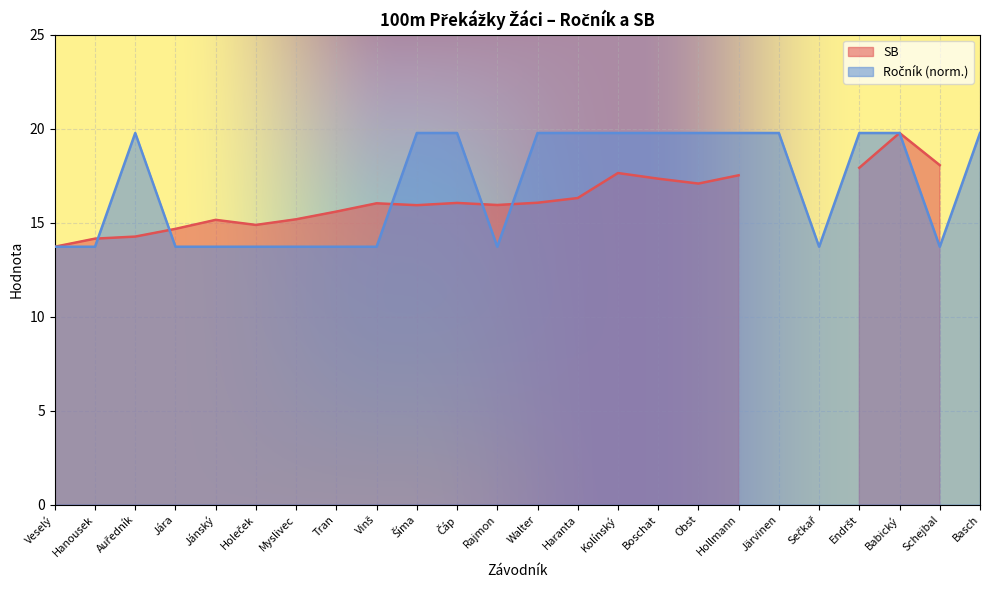

Rank the categories by value from lowest to highest.

Veselý, Hanousek, Jára, Jánský, Holeček, Myslivec, Tran, Vinš, Rajmon, Sečkař, Schejbal, Auředník, Šíma, Čáp, Walter, Haranta, Kolínský, Boschat, Obst, Hollmann, Järvinen, Endršt, Babický, Basch